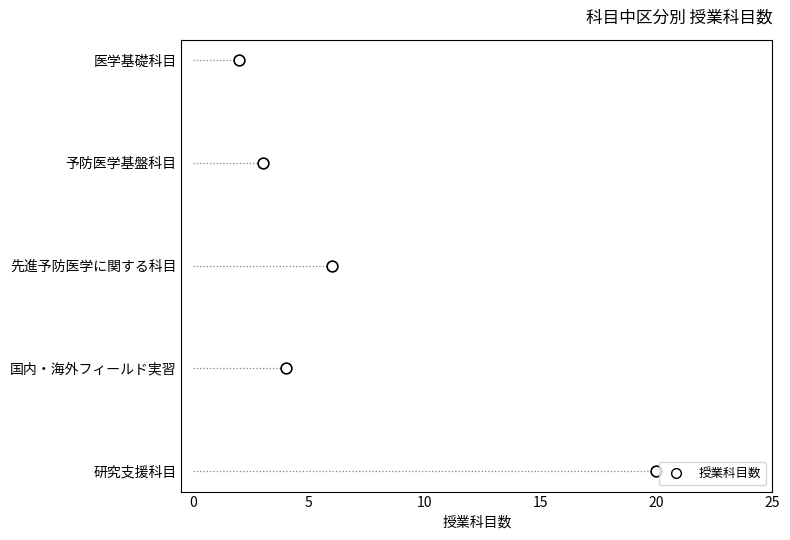

What is the ratio of the value at 15 to the value at 10?

1.5